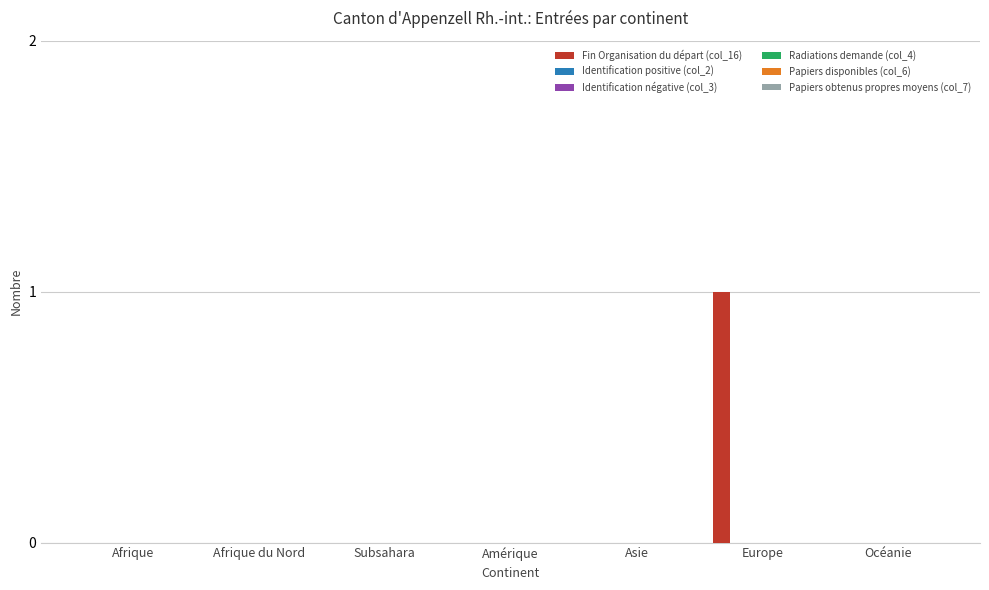

Are the bars horizontal?

No